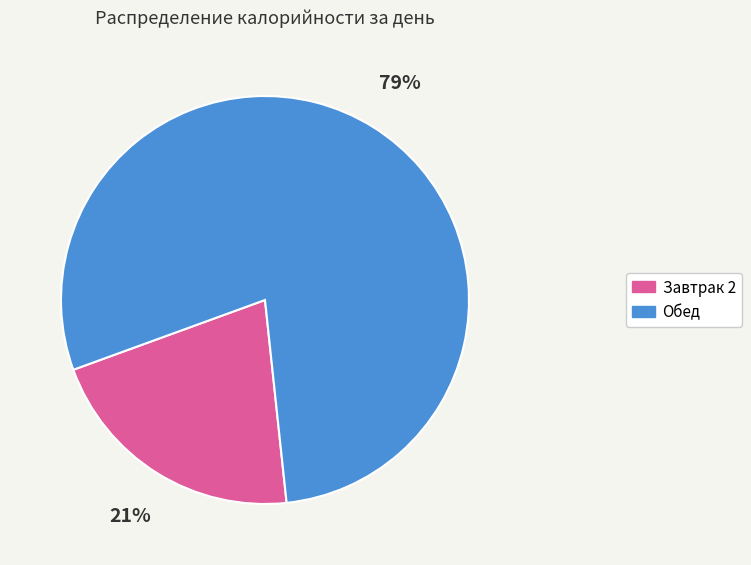

Is the sum of Обед and Завтрак 2 greater than half?

Yes